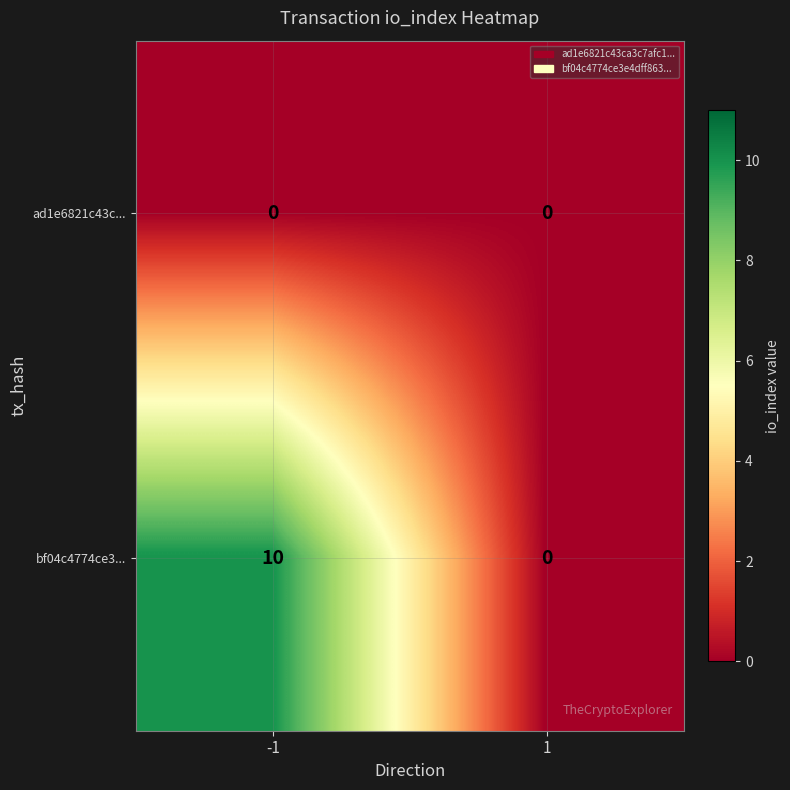

Reading left to right, extract all data points from this chart.

ad1e6821c43c...: -1=0	1=0
bf04c4774ce3...: -1=10	1=0